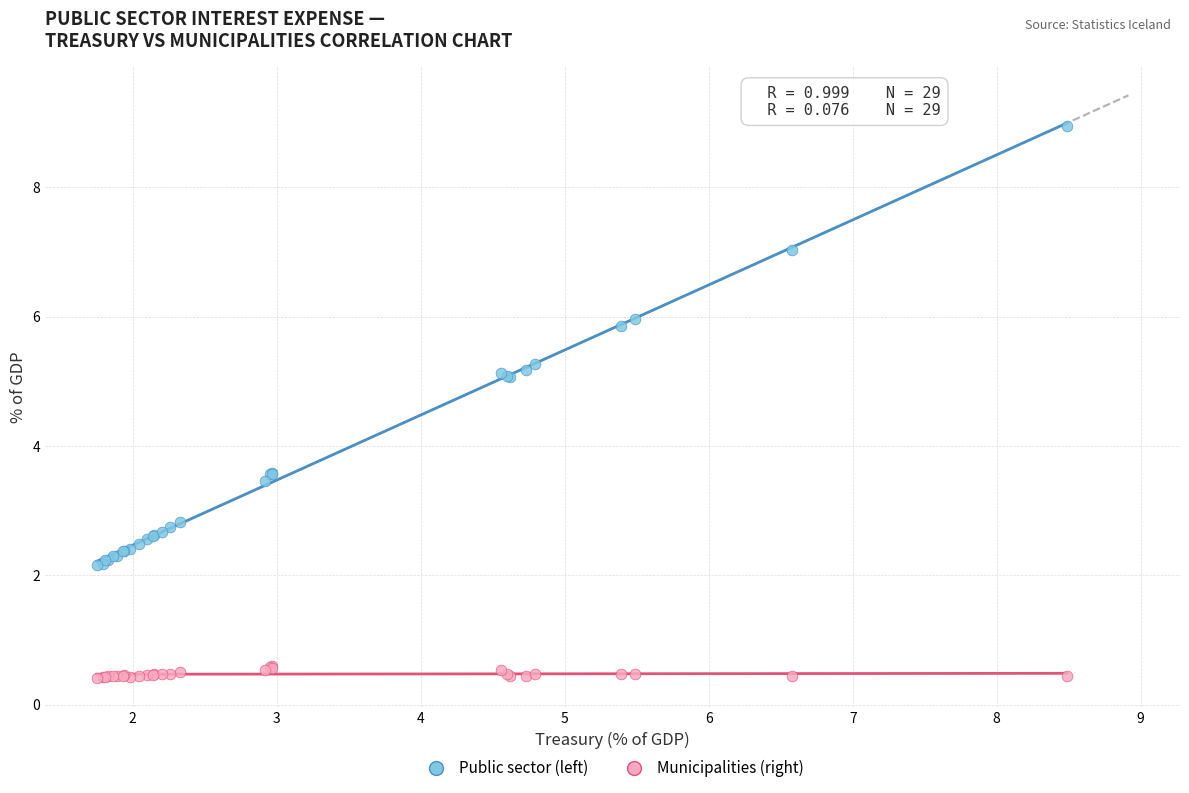

Which series contains the highest Y value?

Public sector (left)